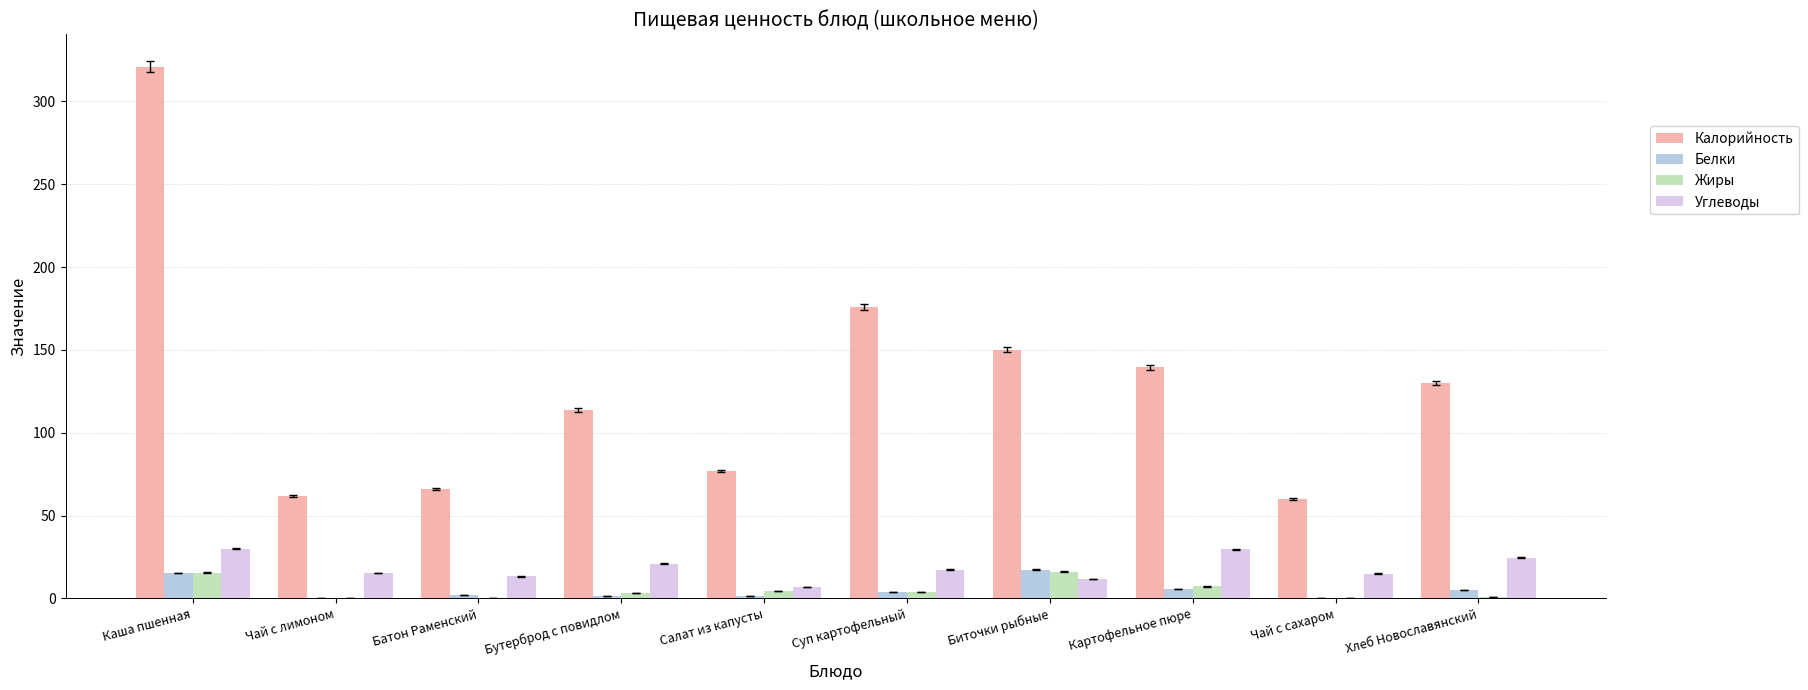

At which category is the sum across all series the highest?

Каша пшенная